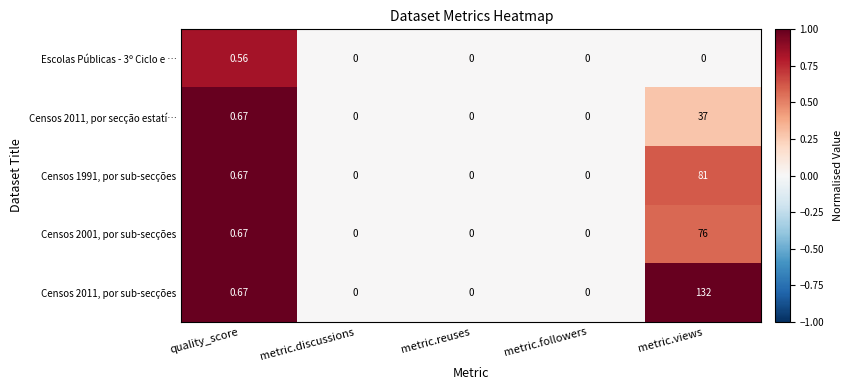

List the series in order of their peak value, highest first.

Censos 2011, por sub-secções, Censos 1991, por sub-secções, Censos 2001, por sub-secções, Censos 2011, por secção estatí…, Escolas Públicas - 3º Ciclo e …